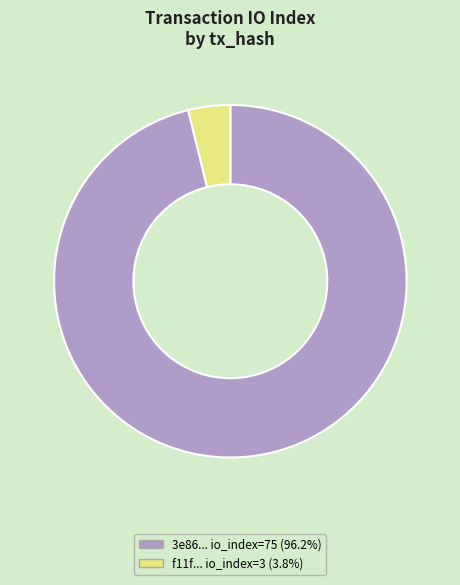

Does any single category account for the majority?

Yes